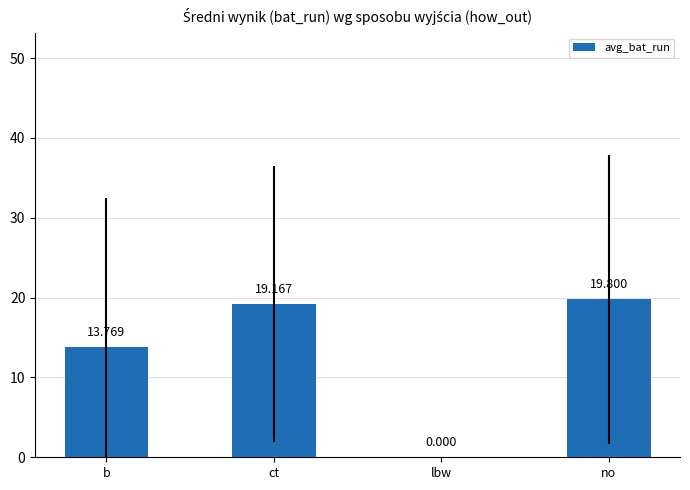

Which has a higher value, ct or b?

ct